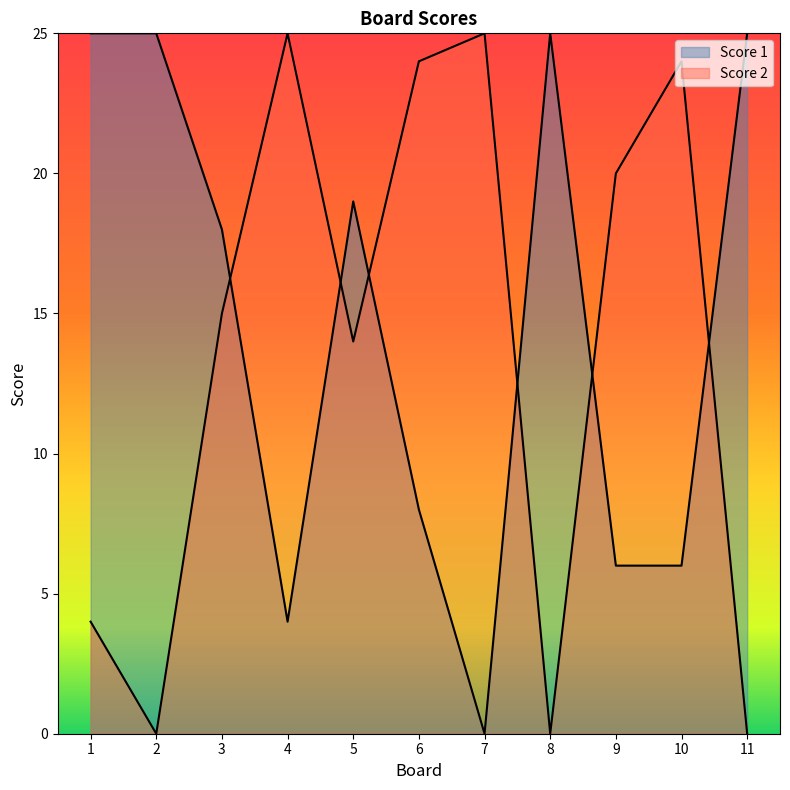

What is the difference between the highest and lowest values at 11?

25